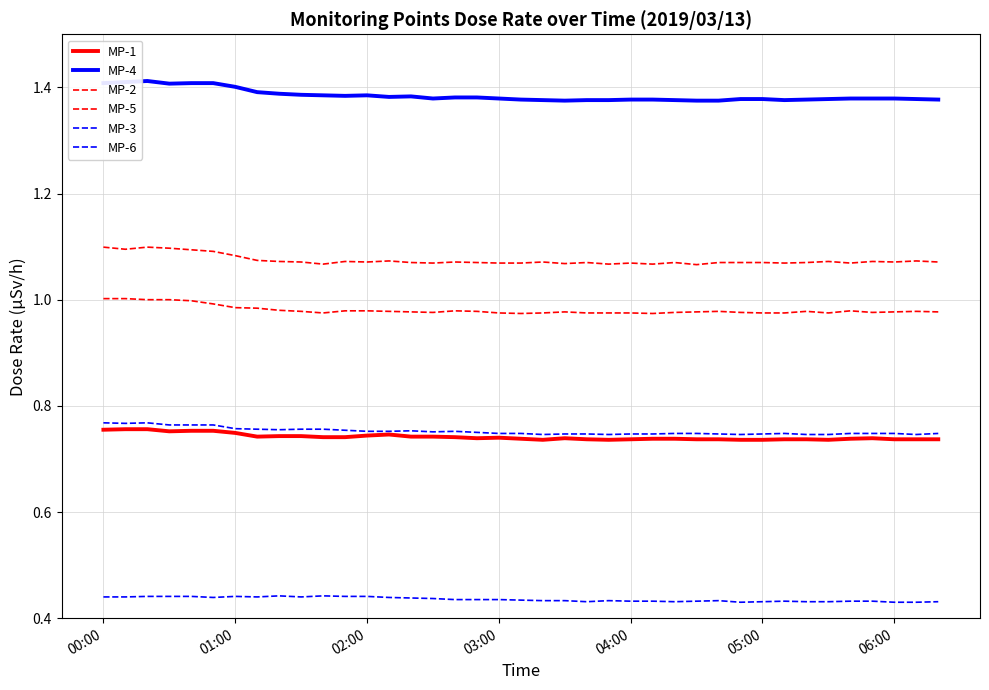

Is this an area chart (filled region under the line)?

No